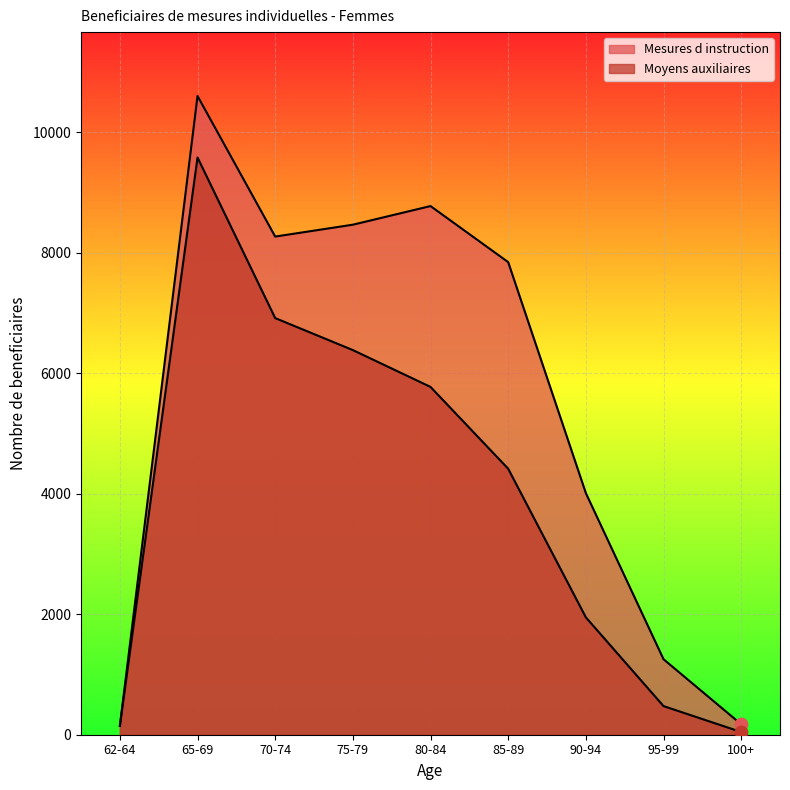

Which series contains the highest Y value?

Mesures d instruction